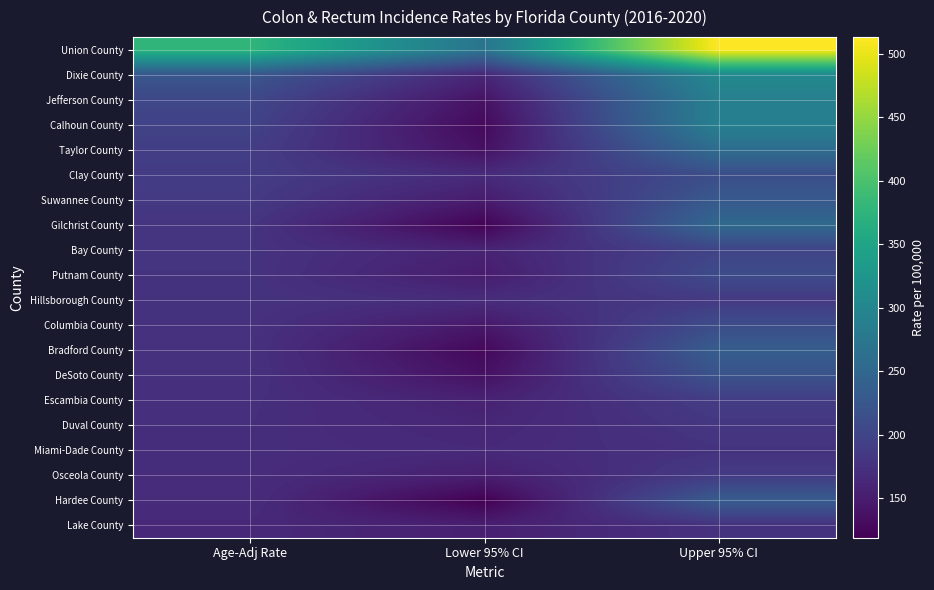

What is the total value across all series at Upper 95% CI?

4756.2